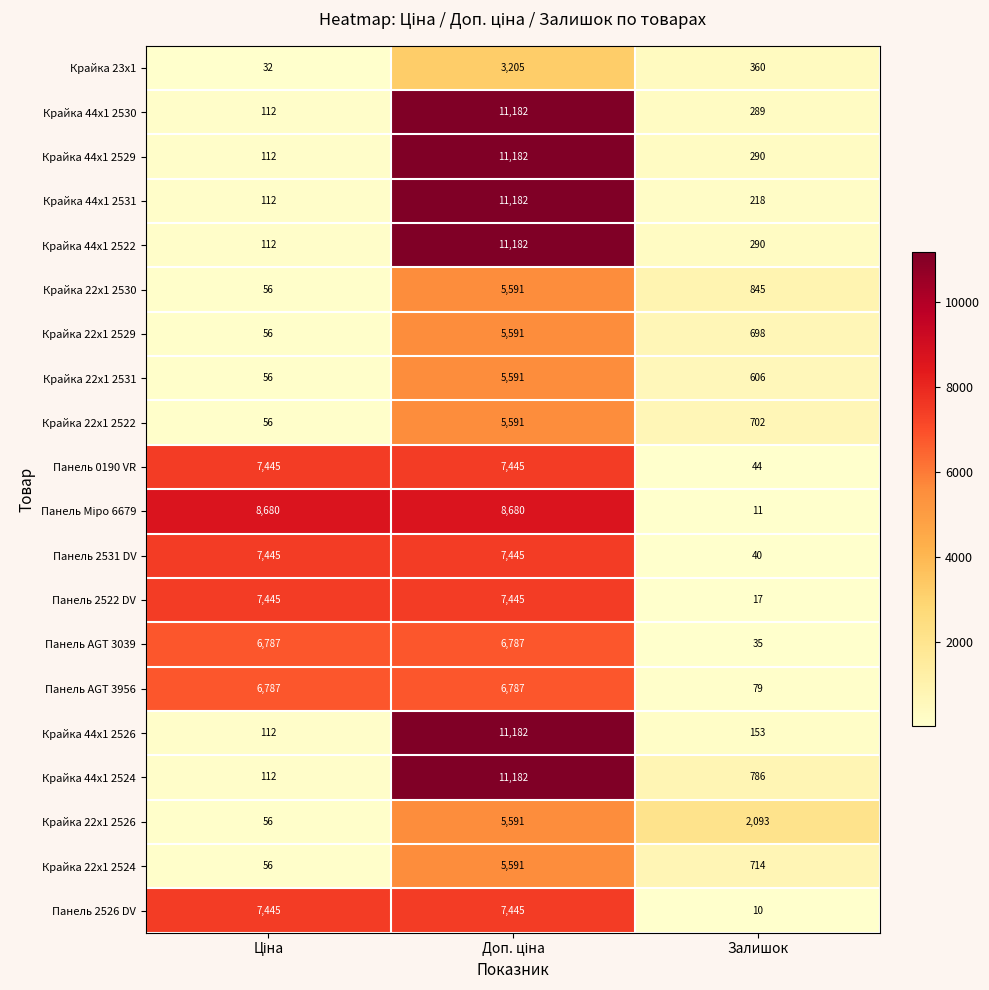

The Панель 2526 DV series shows 10 at Залишок. True or false?

True